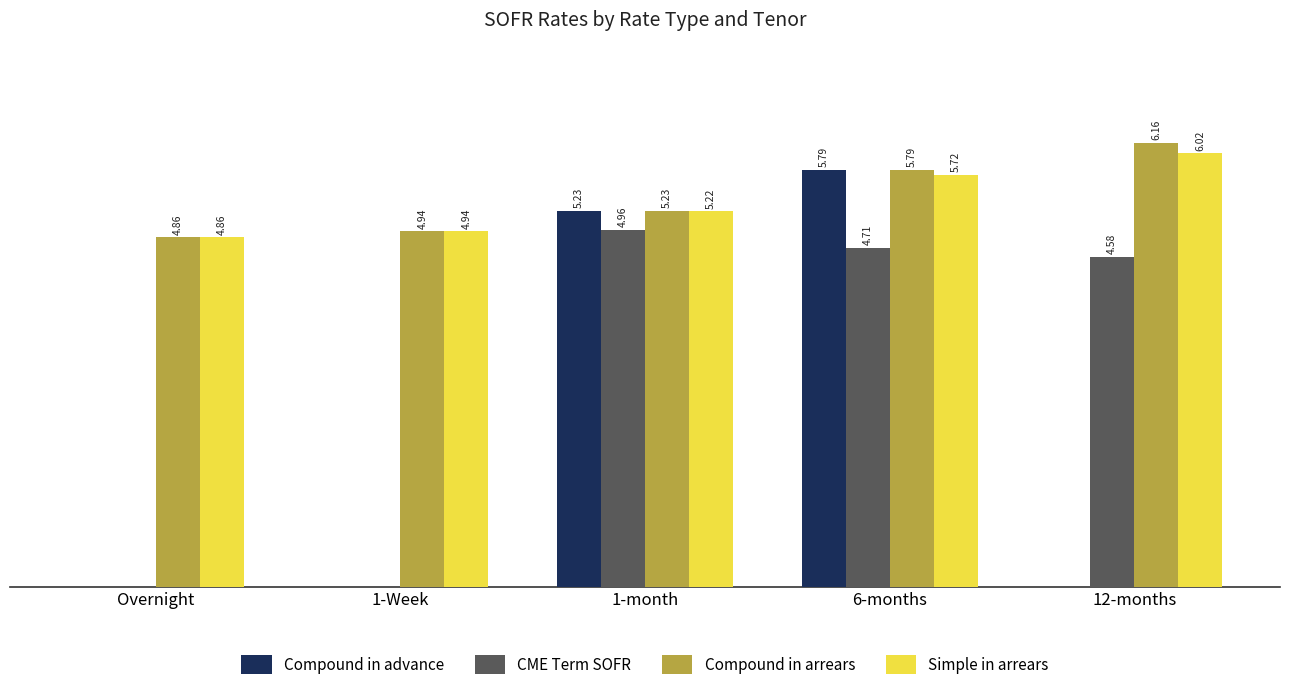

Which series changed the most between 1-month and 12-months?

Compound in advance